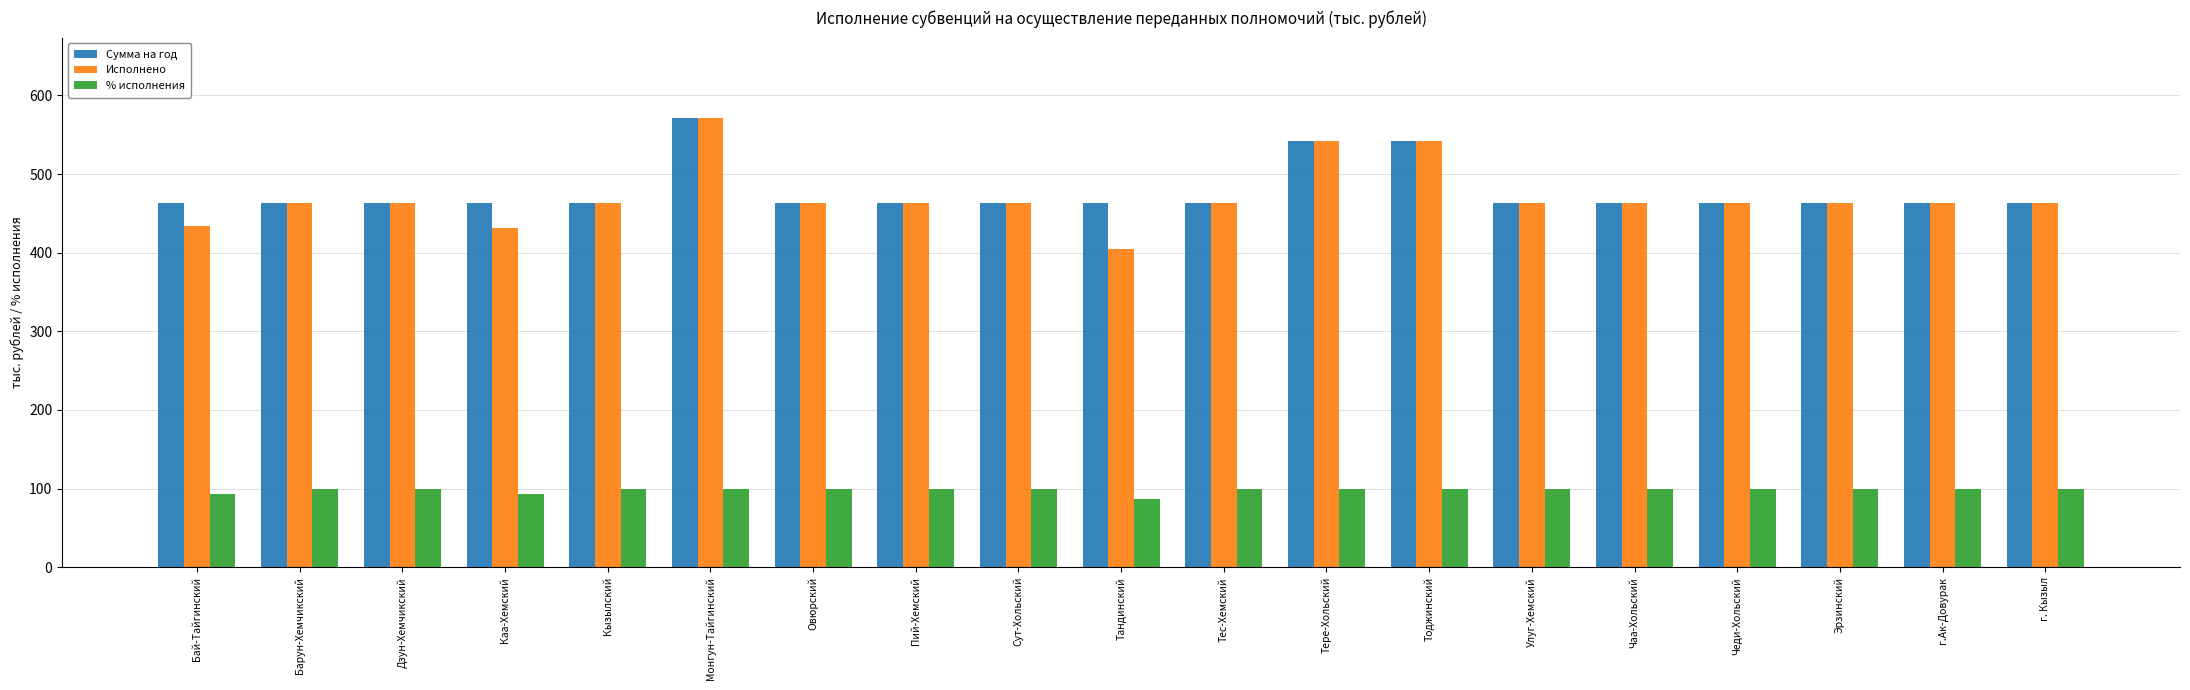

How many groups of bars are there?

19